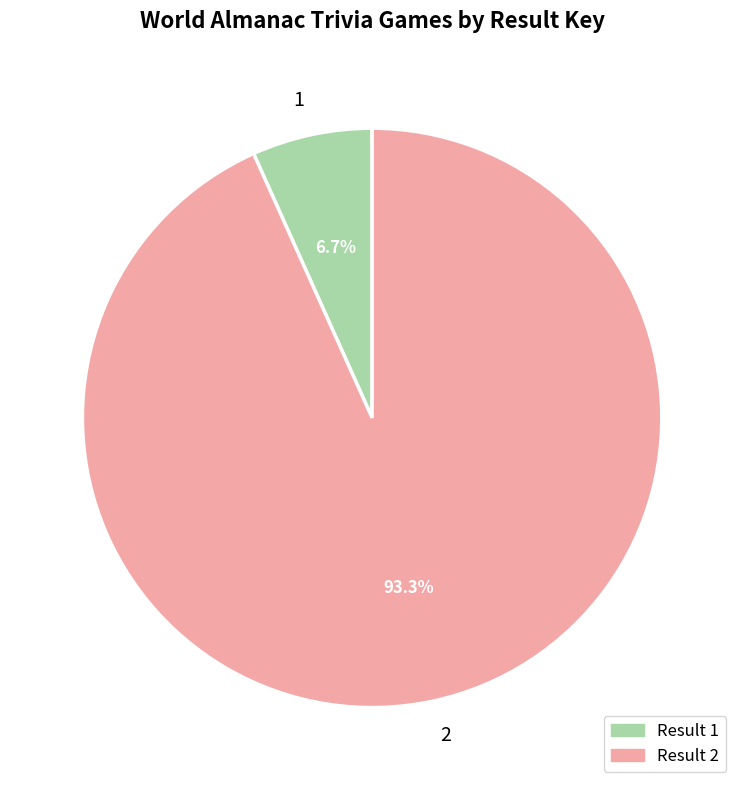

What percentage is the 1 slice, to the nearest percent?

7%